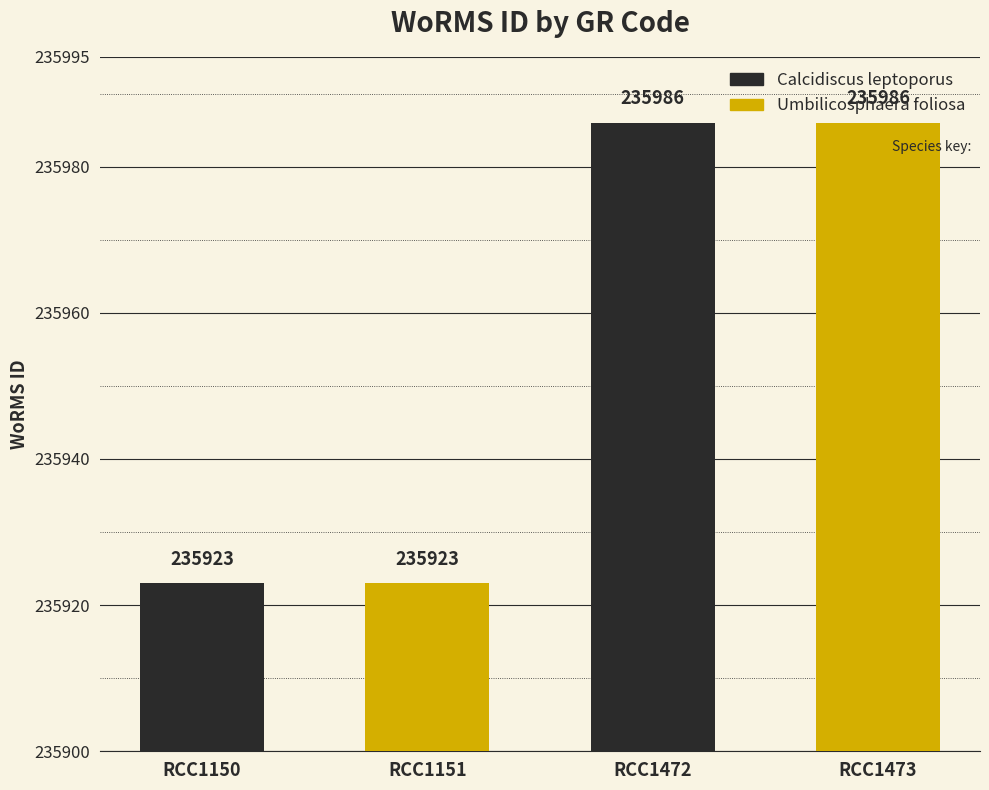

True or false: the data shows 235986 at RCC1473.

True